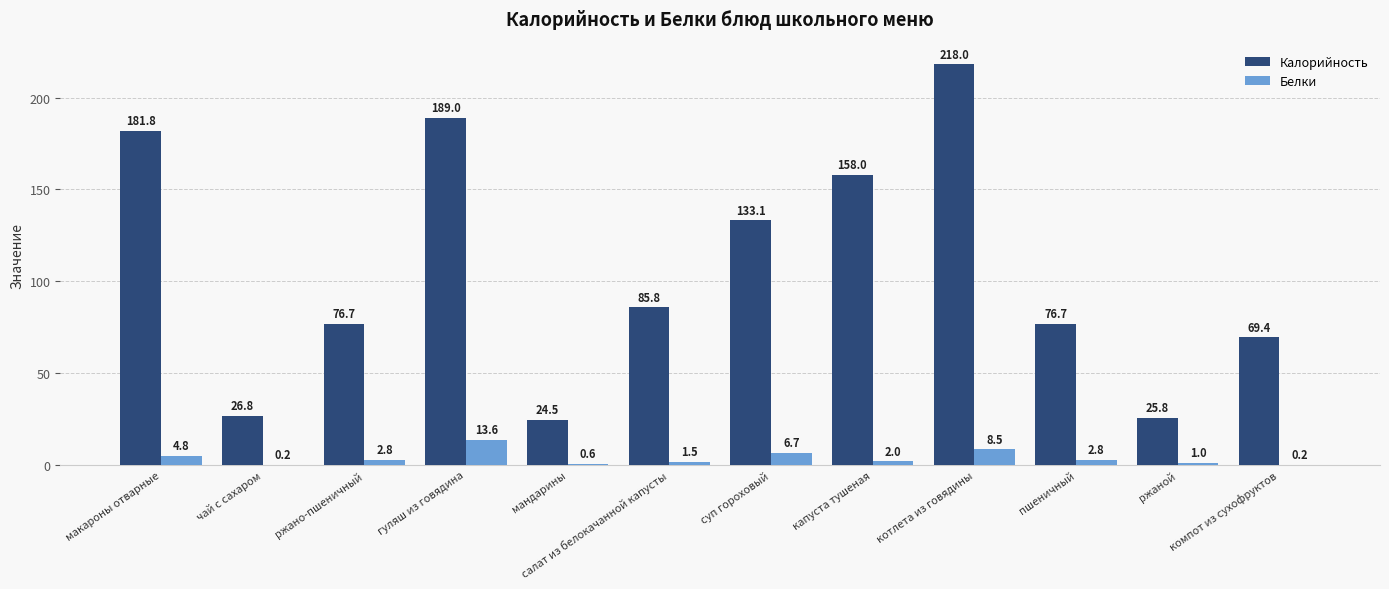

What is the greatest value displayed?

218.0